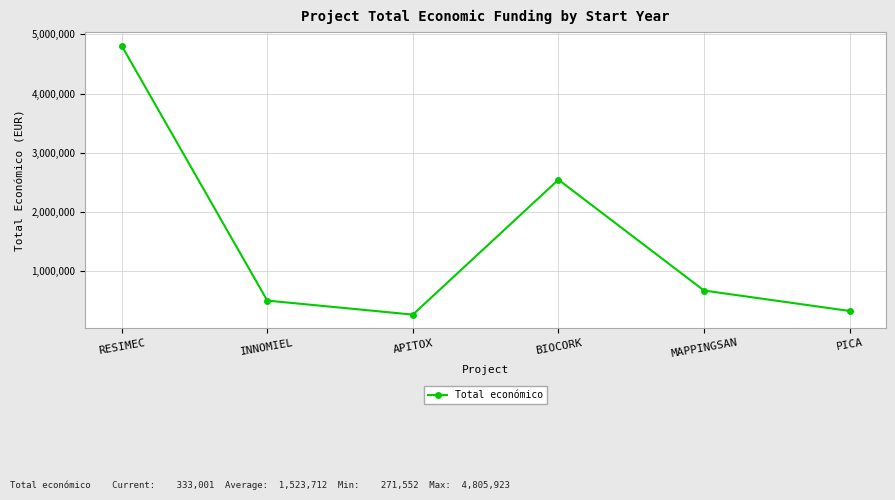

At which category does the data reach its first local peak?

BIOCORK